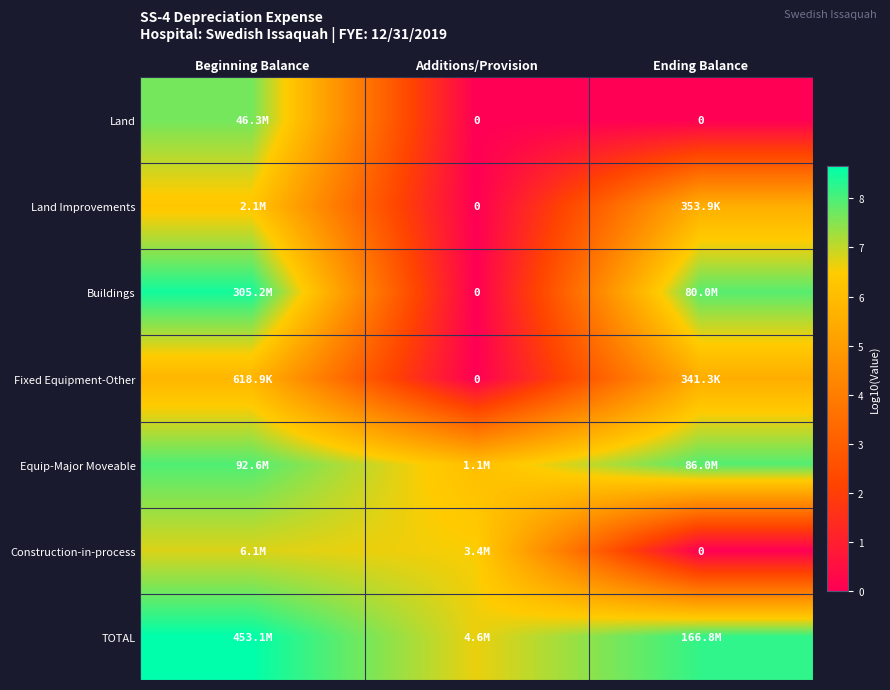

Is it true that Construction-in-process equals 3.2 at Ending Balance?

False